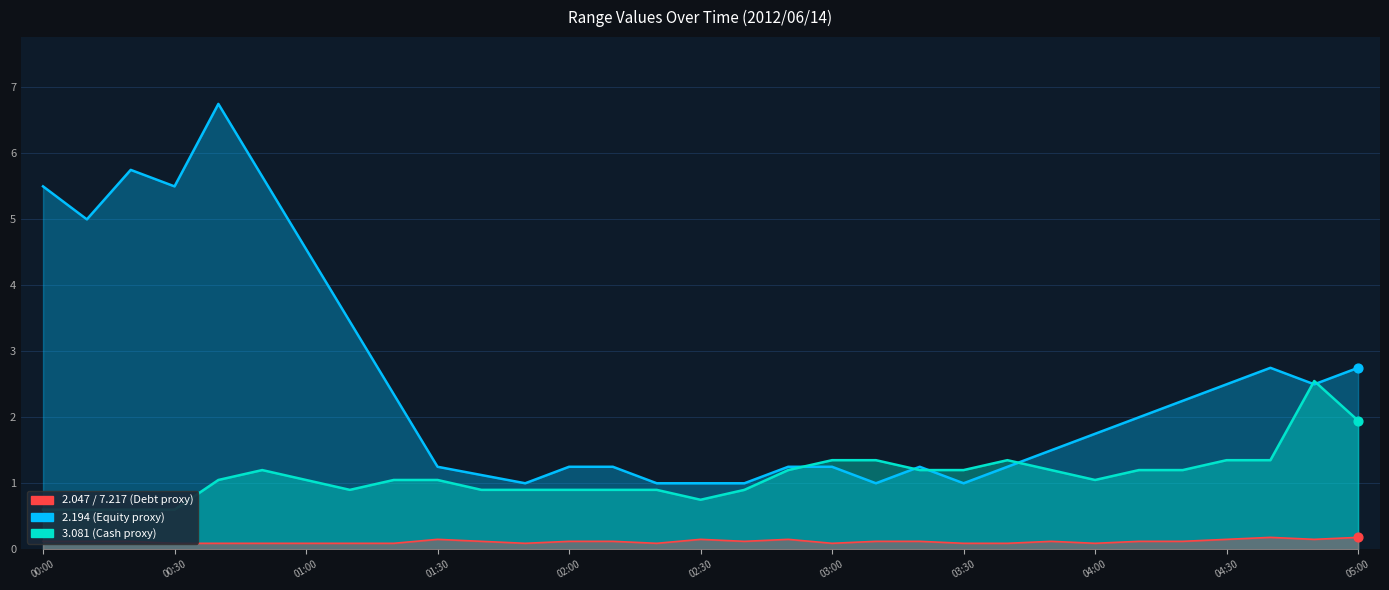

Which series has the widest spread of Y values?

  2.194 line